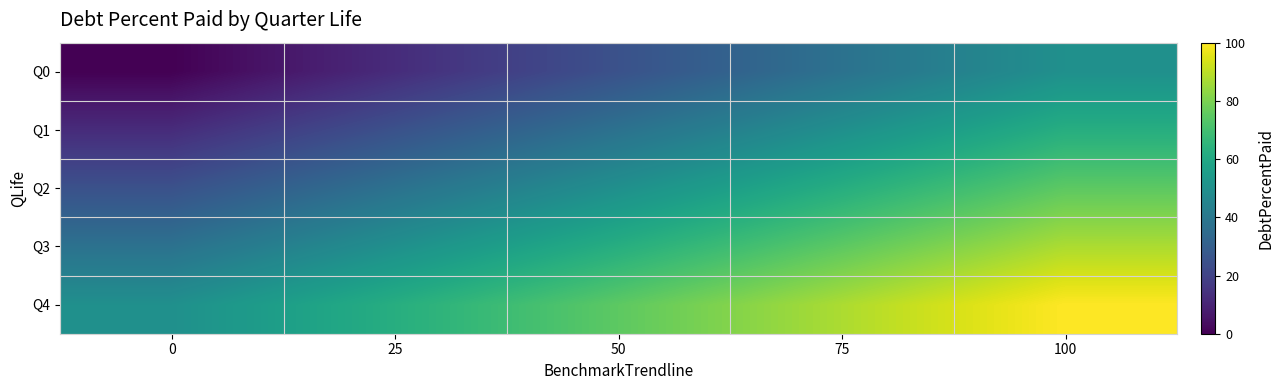

List the series in order of their peak value, lowest first.

Q0, Q1, Q2, Q3, Q4